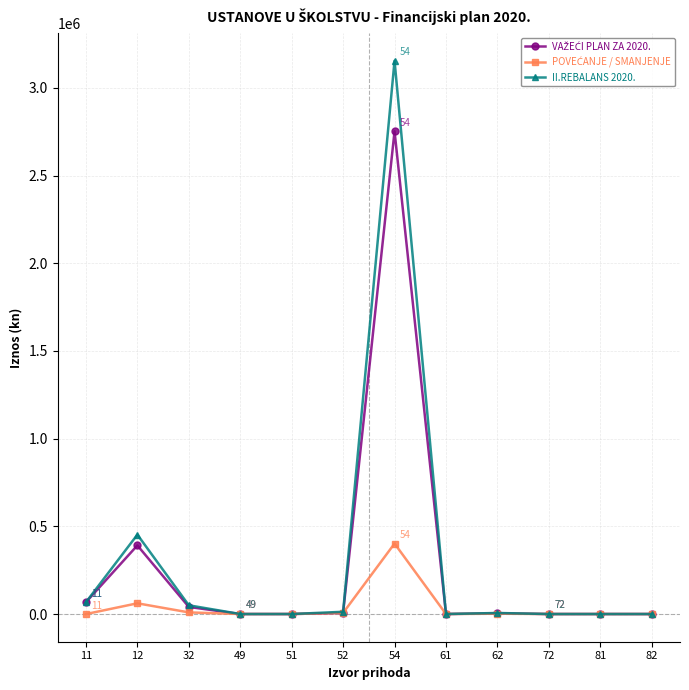

What is the maximum value shown in the chart?

3154873